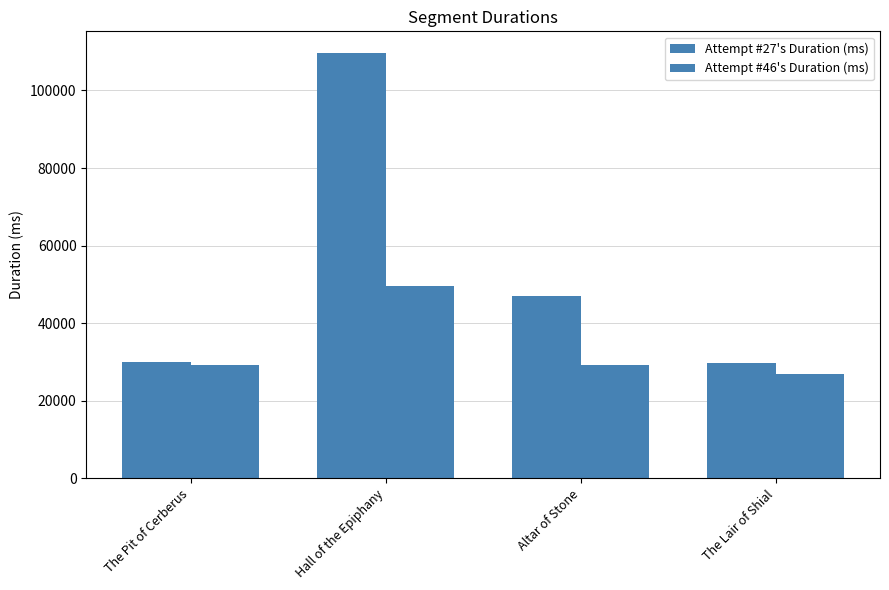

Rank the series at Altar of Stone from highest to lowest value.

Attempt #27's Duration (ms), Attempt #46's Duration (ms)